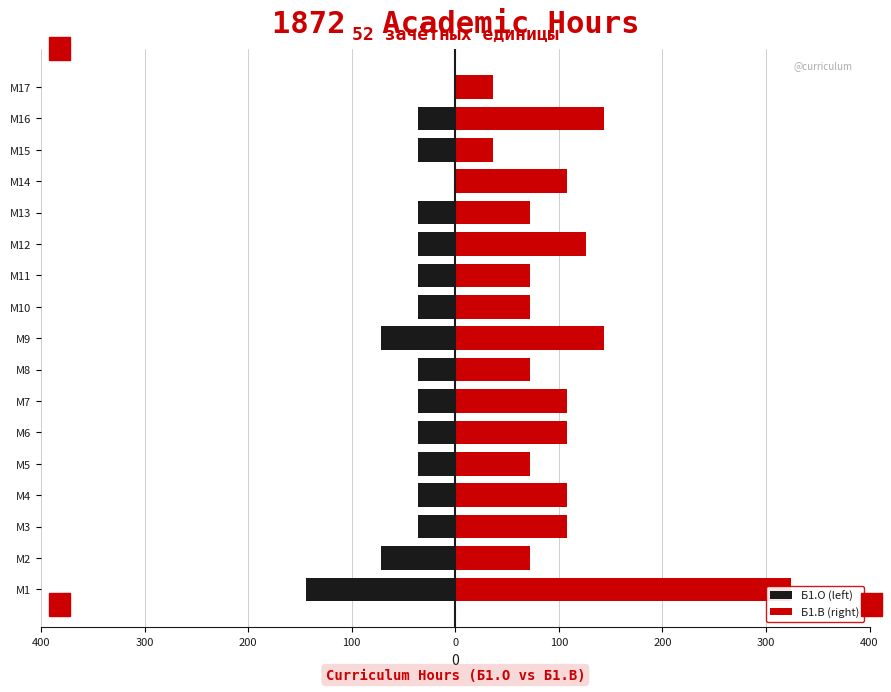

Is the value of Б1.О (left) at M9 greater than the value of Б1.В (right) at M16?

No